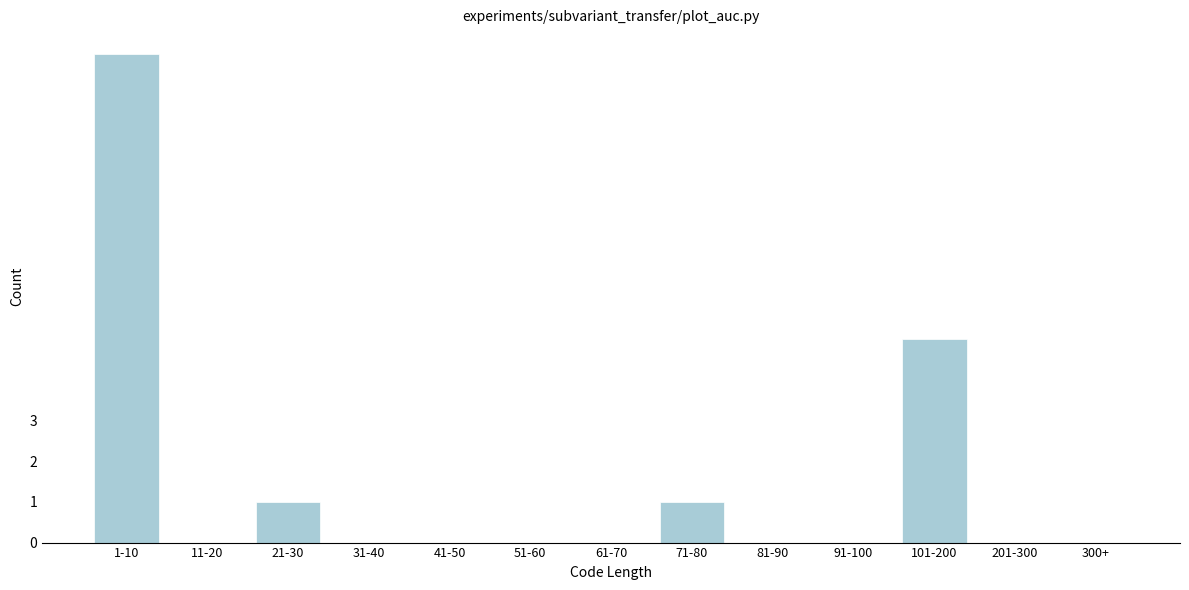

Reading right to left, list all the values displayed in this chart.

300+=0	201-300=0	101-200=5	91-100=0	81-90=0	71-80=1	61-70=0	51-60=0	41-50=0	31-40=0	21-30=1	11-20=0	1-10=12